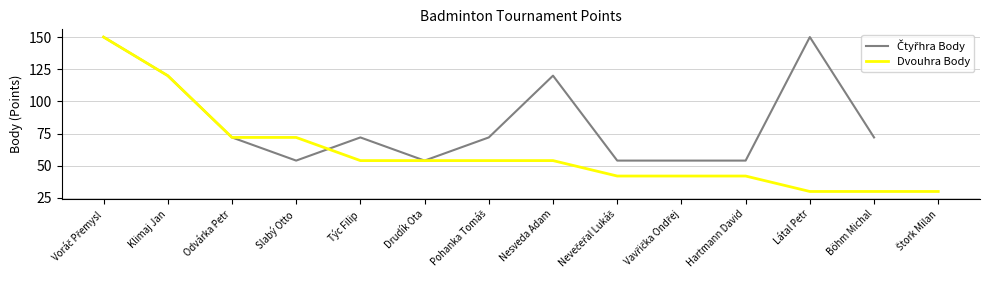

Rank the series by their maximum value, from highest to lowest.

Čtyřhra Body, Dvouhra Body